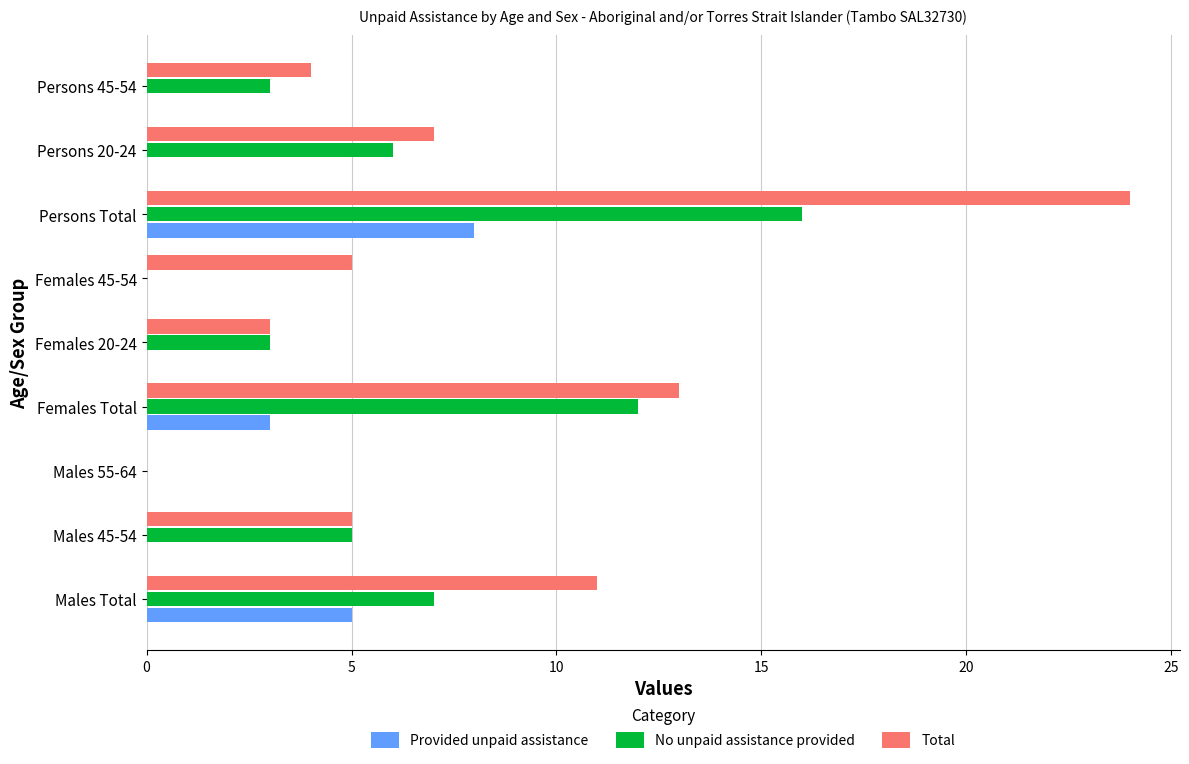

At which category does the chart reach its peak across all series?

Persons Total